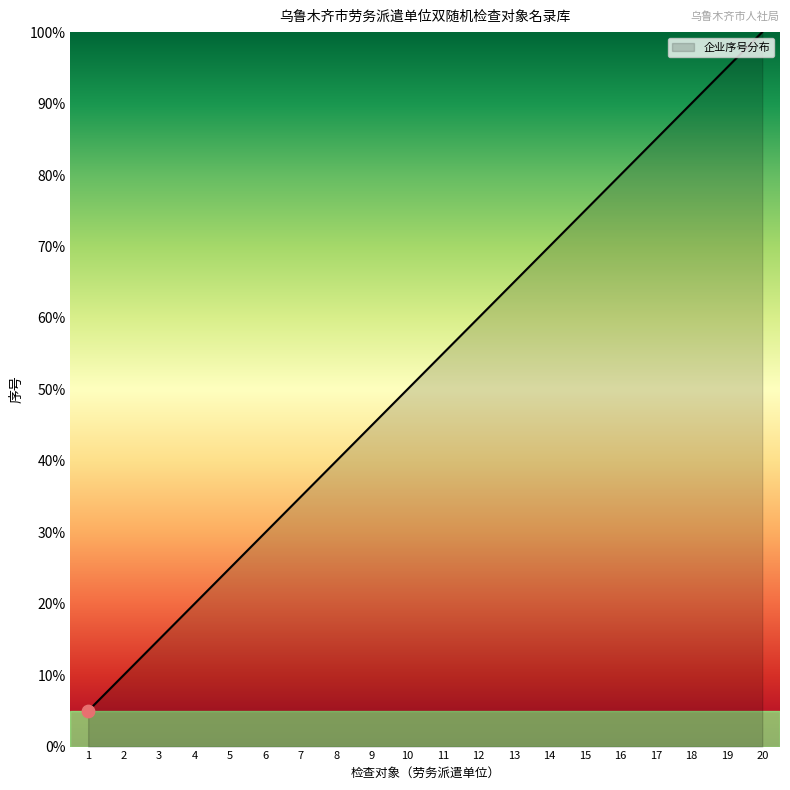

Approximately how many times larger is the value at 8 compared to 18?

0.4